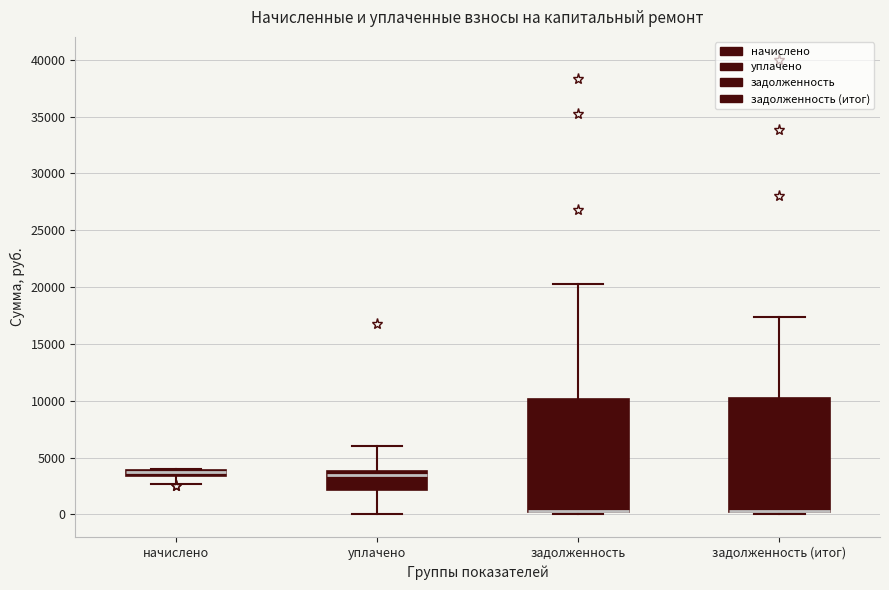

Where is the lower edge of the box for начислено on the y-axis? The values are not printed on the chart, so give them approximately, as read against the axis.

3500